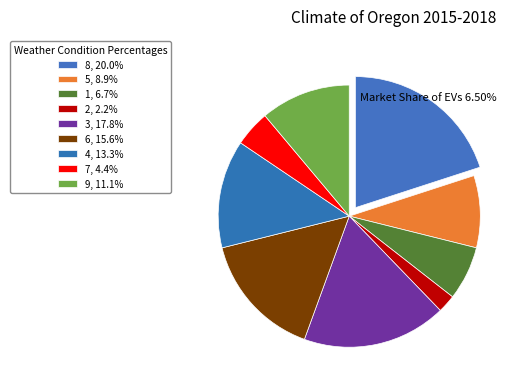

Which category has the smallest portion of the pie?

2